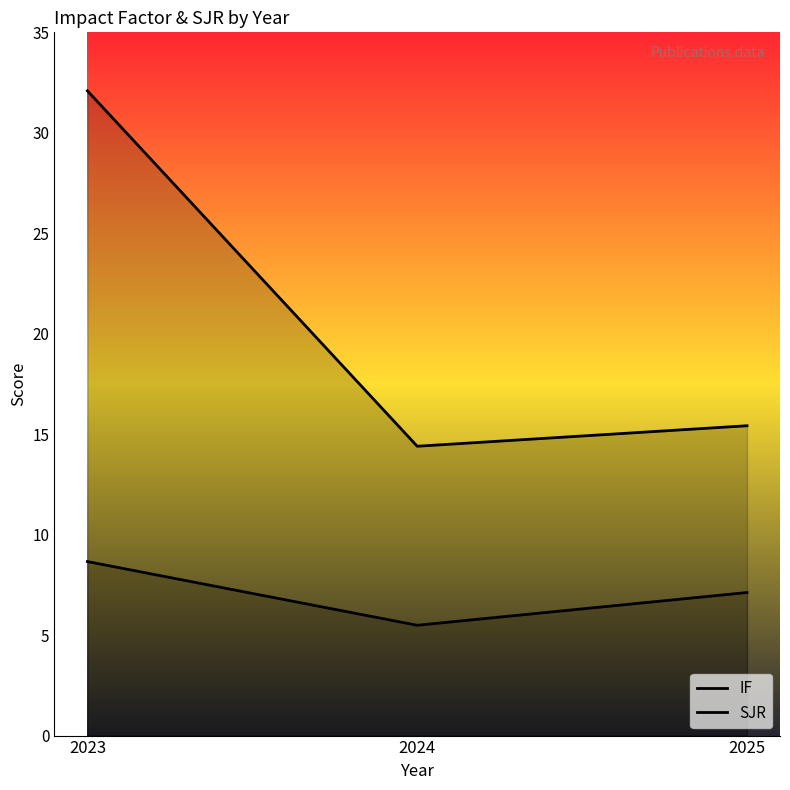

Where is SJR nearest to the value 7?

2025